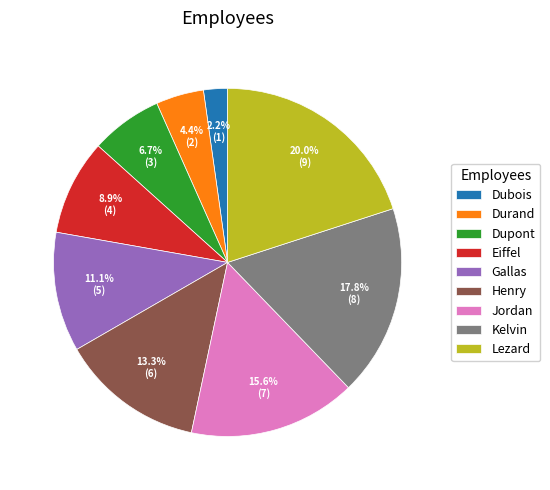

Does Lezard account for over 50% of the chart?

No